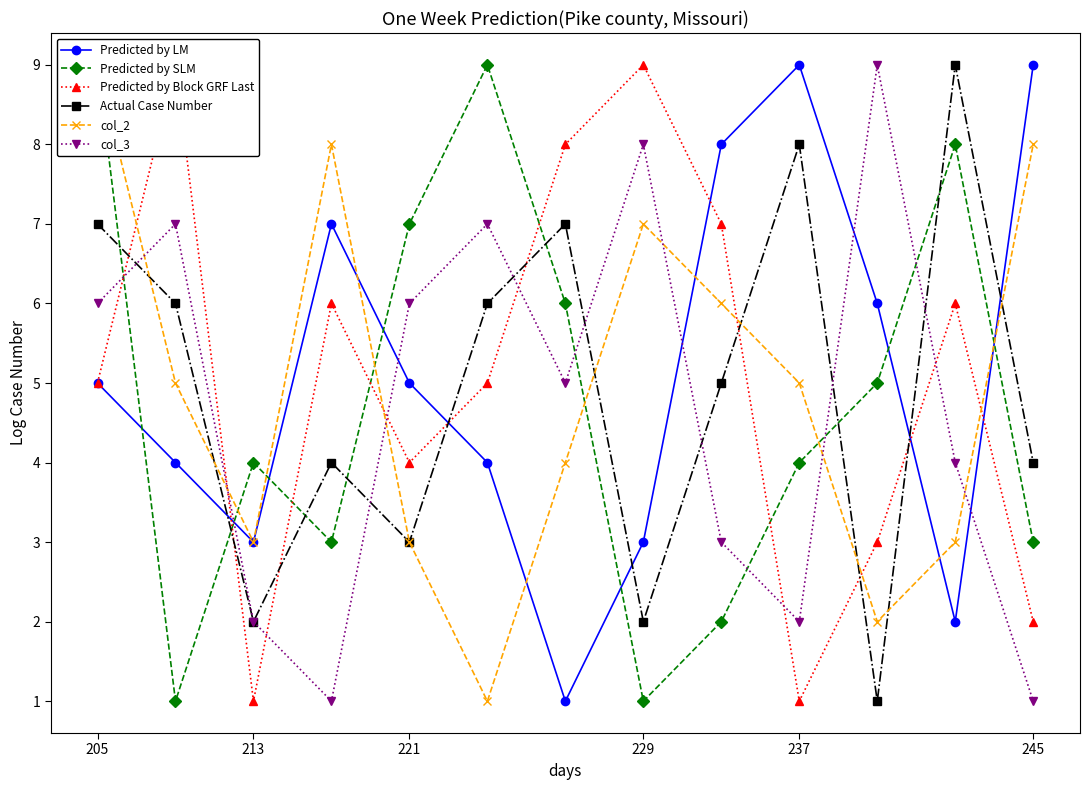

How many times do Predicted by SLM and Predicted by Block GRF Last cross each other?

6